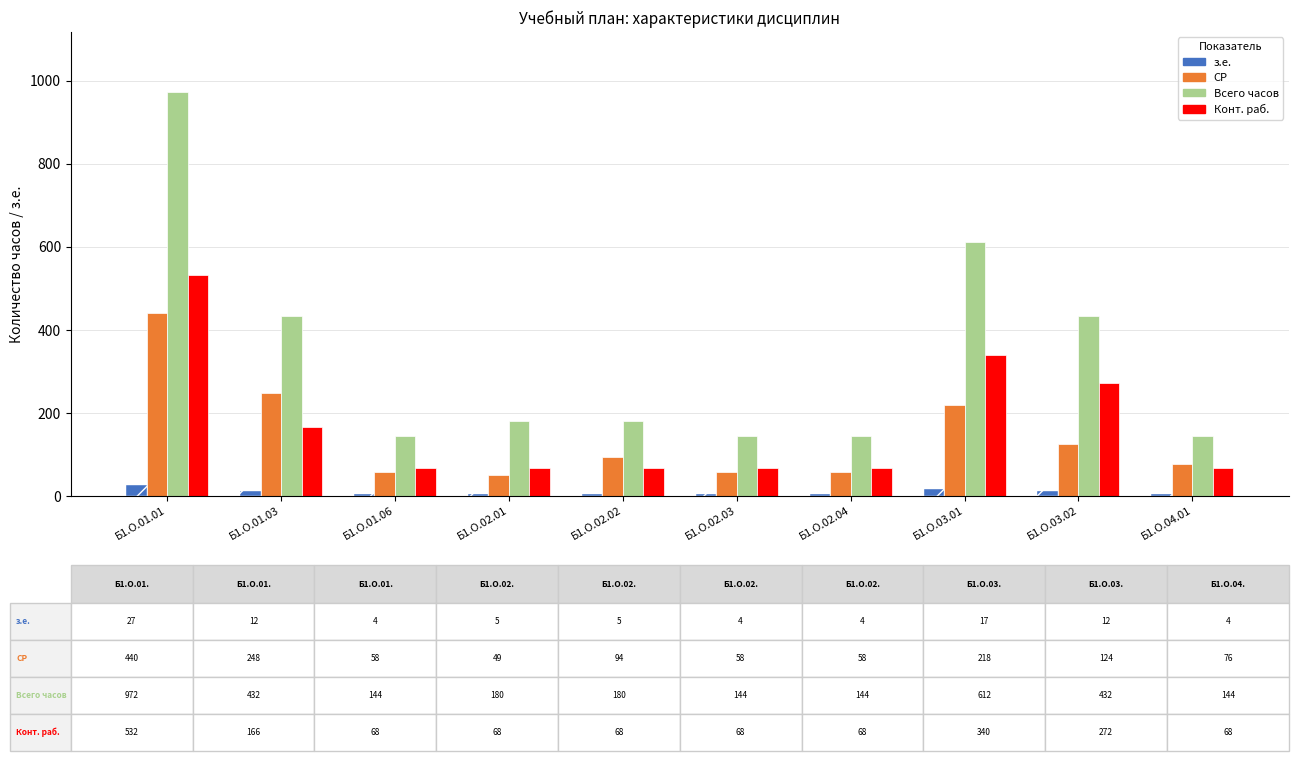

The value of Конт. раб. at Б1.О.04.01 is 68. True or false?

True